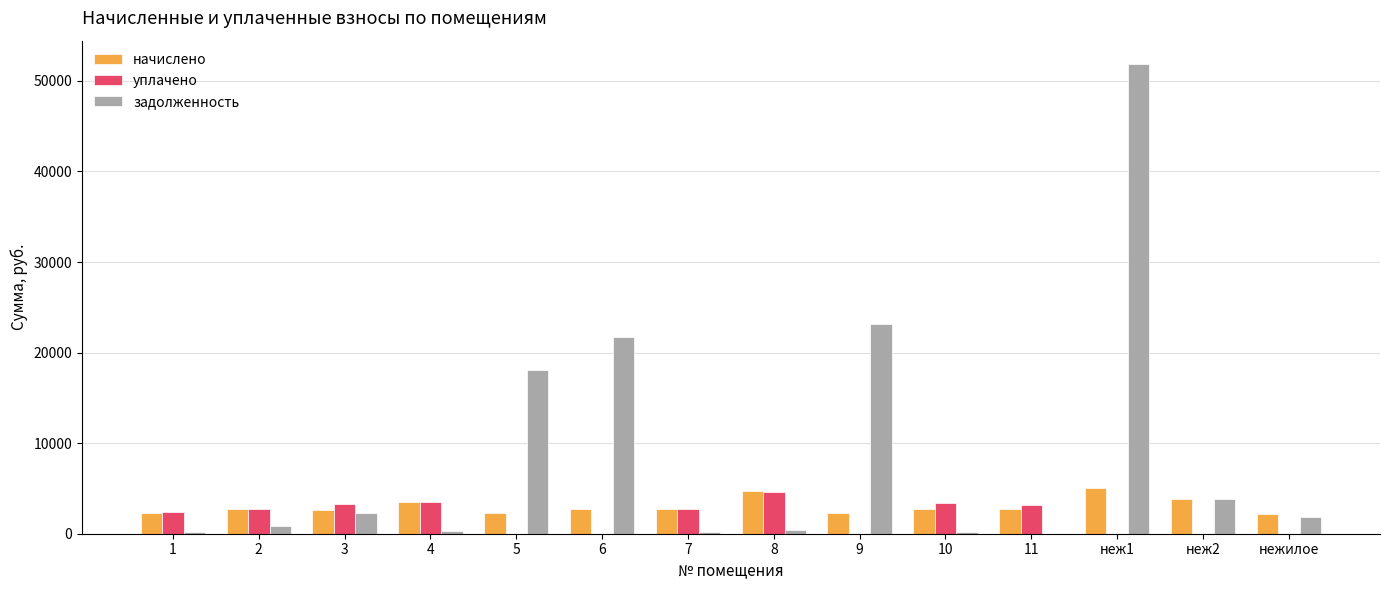

What is the average value of the задолженность series?

8927.7